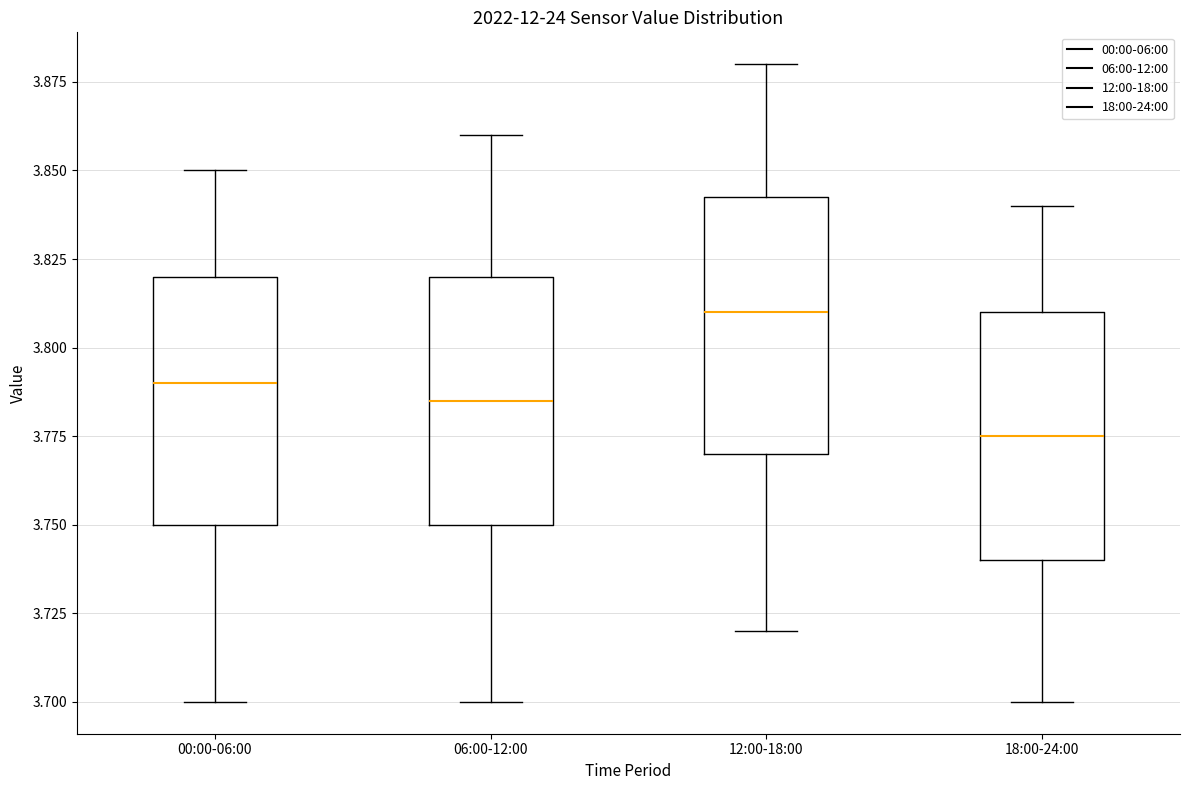

Reading left to right, transcribe this box plot: for each box, give where its median line is, the range the box spans, and where its two whiskers end, as read against the y-axis. The values are not printed on the chart, so give them approximately, as read against the axis.

00:00-06:00: median 3.790, box 3.750 to 3.820, whiskers 3.700 to 3.850
06:00-12:00: median 3.785, box 3.750 to 3.820, whiskers 3.700 to 3.860
12:00-18:00: median 3.810, box 3.770 to 3.845, whiskers 3.720 to 3.880
18:00-24:00: median 3.775, box 3.740 to 3.810, whiskers 3.700 to 3.840